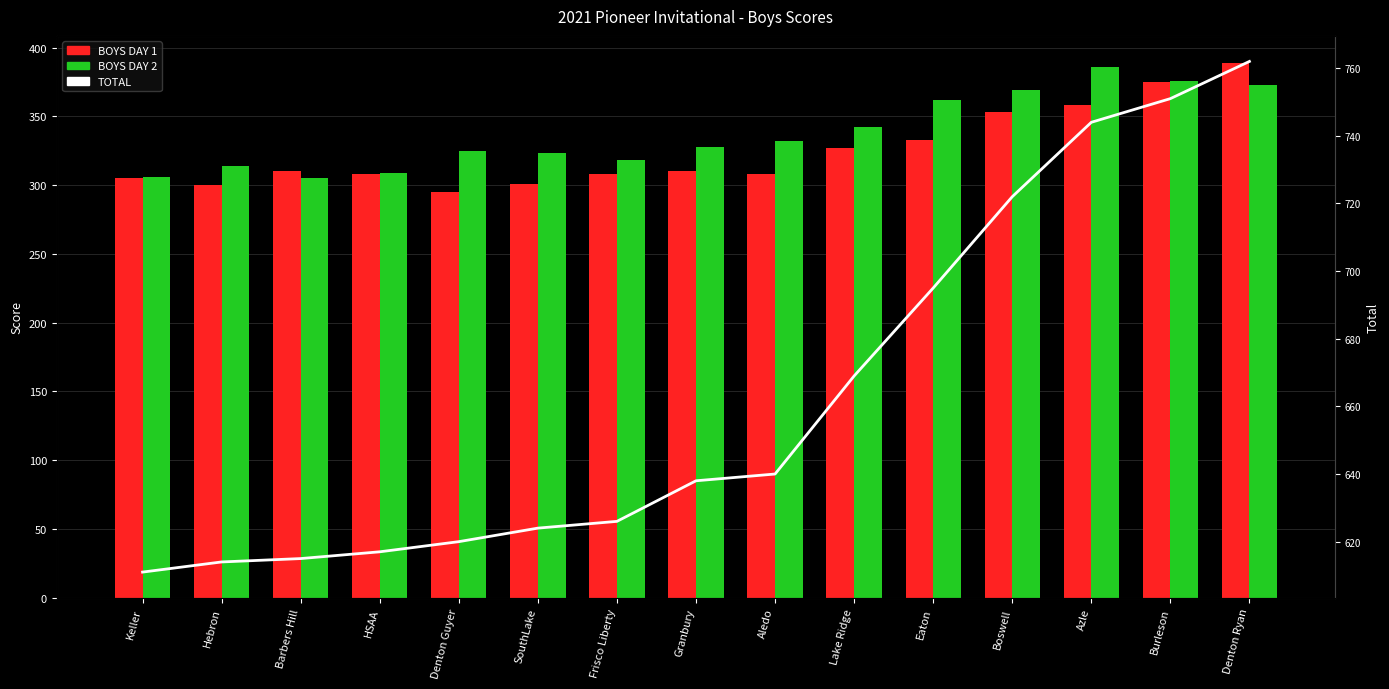

How many data points does each series have?

15